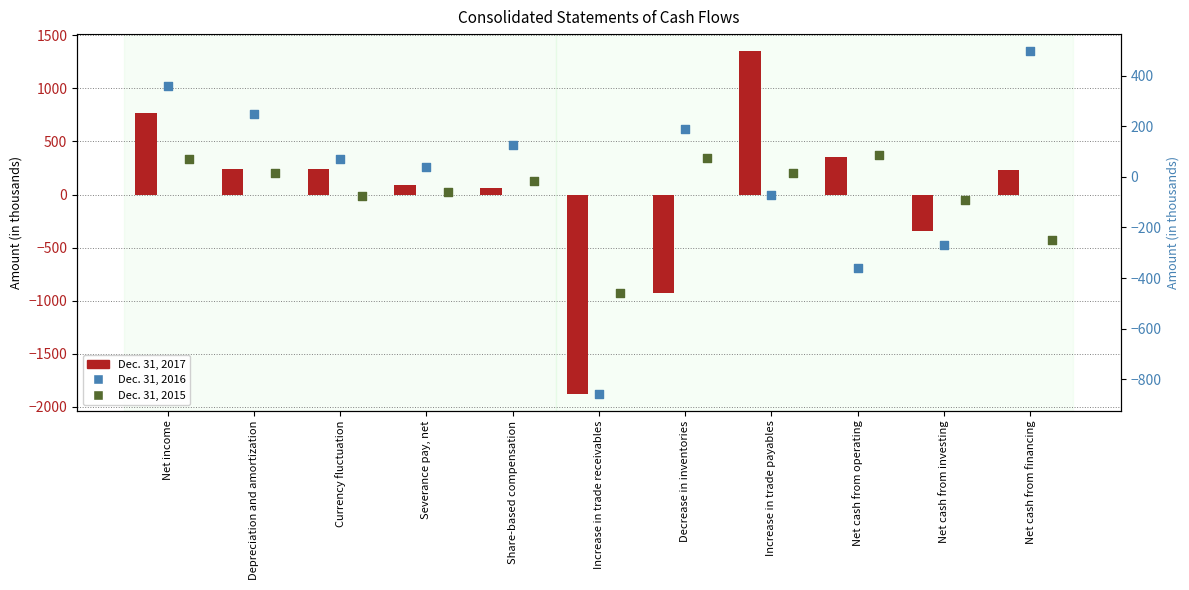

What is the total value across all series at Increase in trade receivables?

-3660